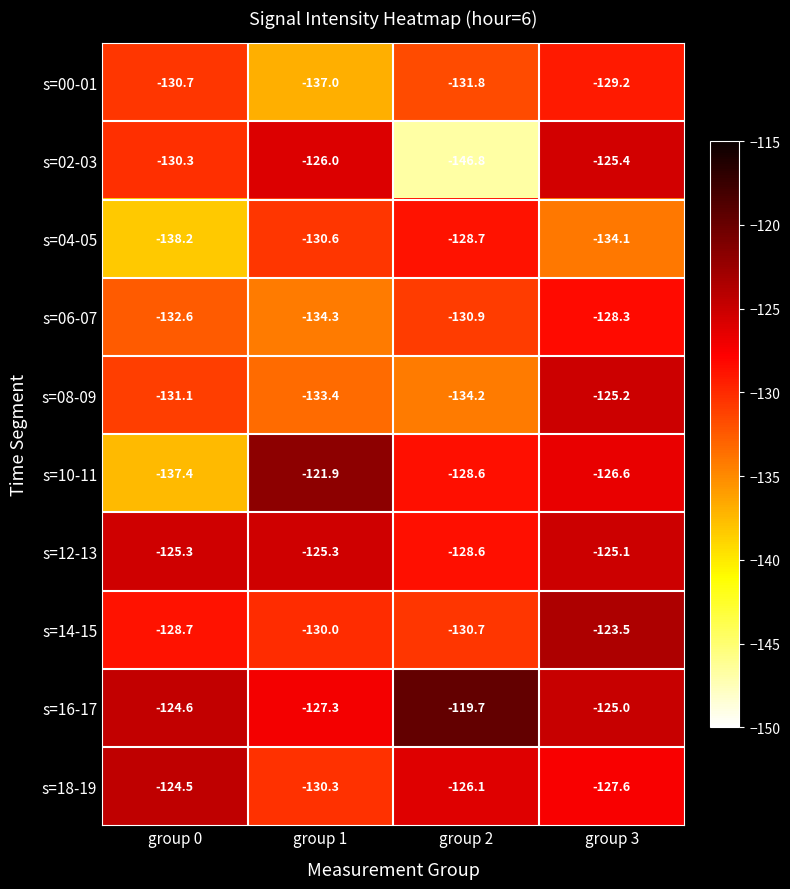

What is the difference between the highest and lowest values at group 1?

15.1